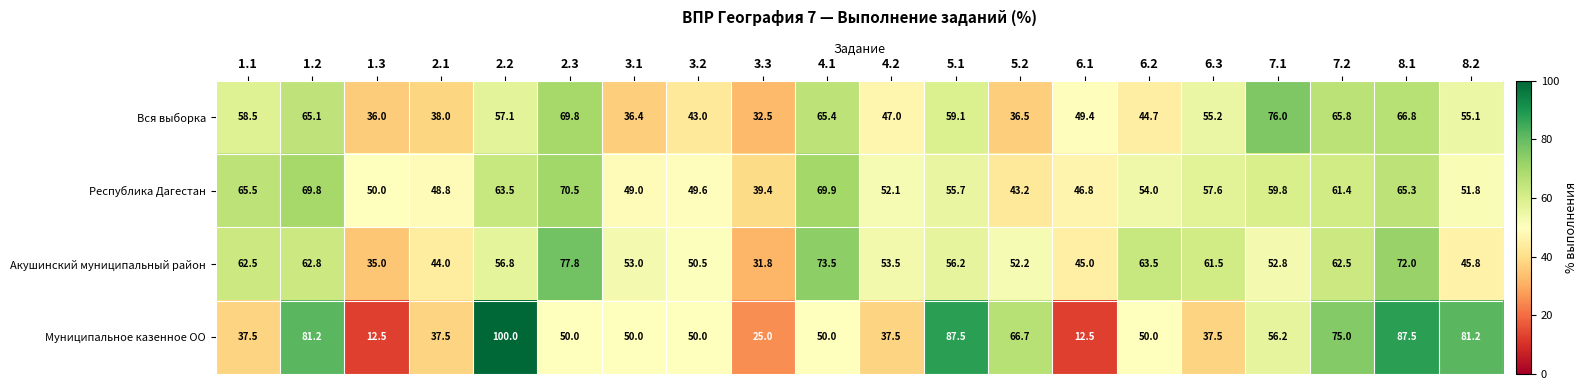

Which series has the largest total across all categories?

Республика Дагестан